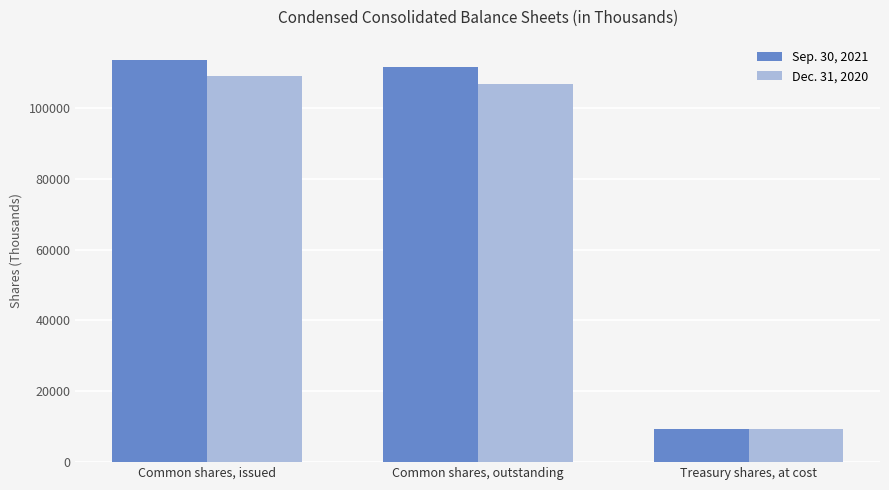

What is the label of the 1st bar from the left?

Common shares, issued